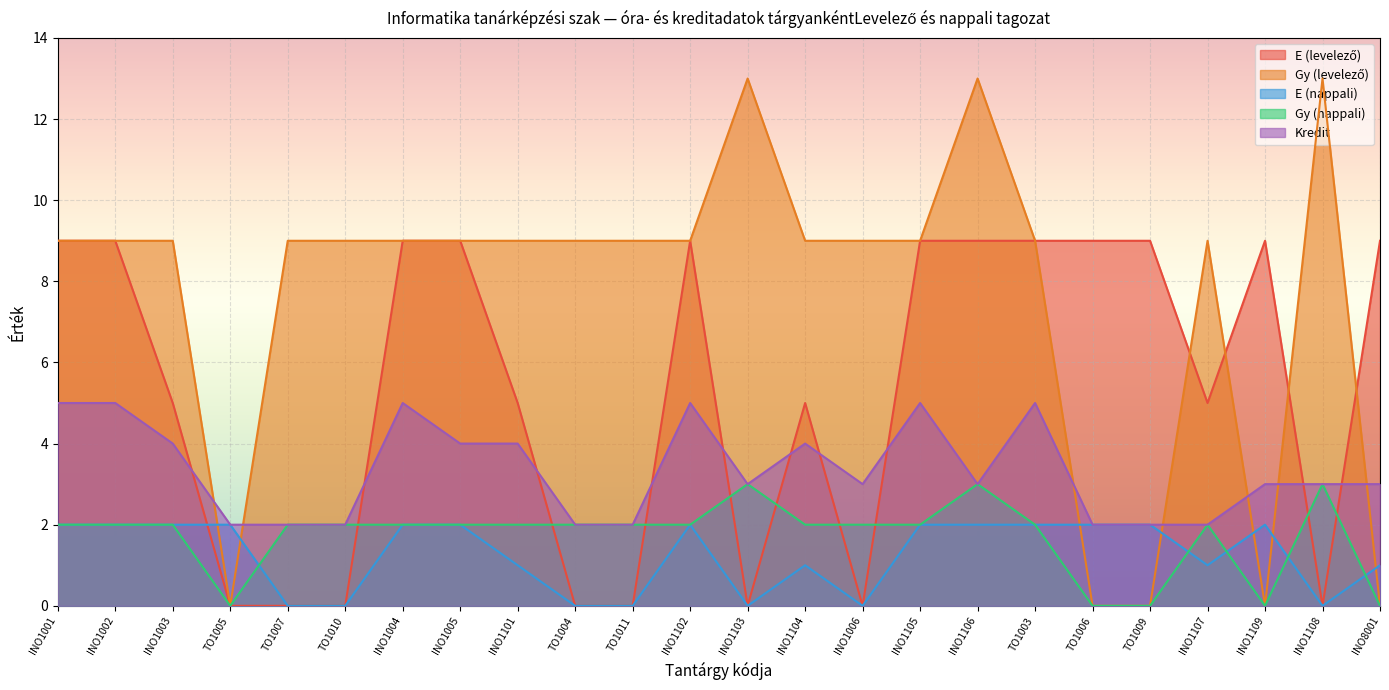

Reading left to right, transcribe all the data shown in this chart.

E (levelező): 9	9	5	0	0	0	9	9	5	0	0	9	0	5	0	9	9	9	9	9	5	9	0	9
Gy (levelező): 9	9	9	0	9	9	9	9	9	9	9	9	13	9	9	9	13	9	0	0	9	0	13	0
E (nappali): 2	2	2	2	0	0	2	2	1	0	0	2	0	1	0	2	2	2	2	2	1	2	0	1
Gy (nappali): 2	2	2	0	2	2	2	2	2	2	2	2	3	2	2	2	3	2	0	0	2	0	3	0
Kredit: 5	5	4	2	2	2	5	4	4	2	2	5	3	4	3	5	3	5	2	2	2	3	3	3